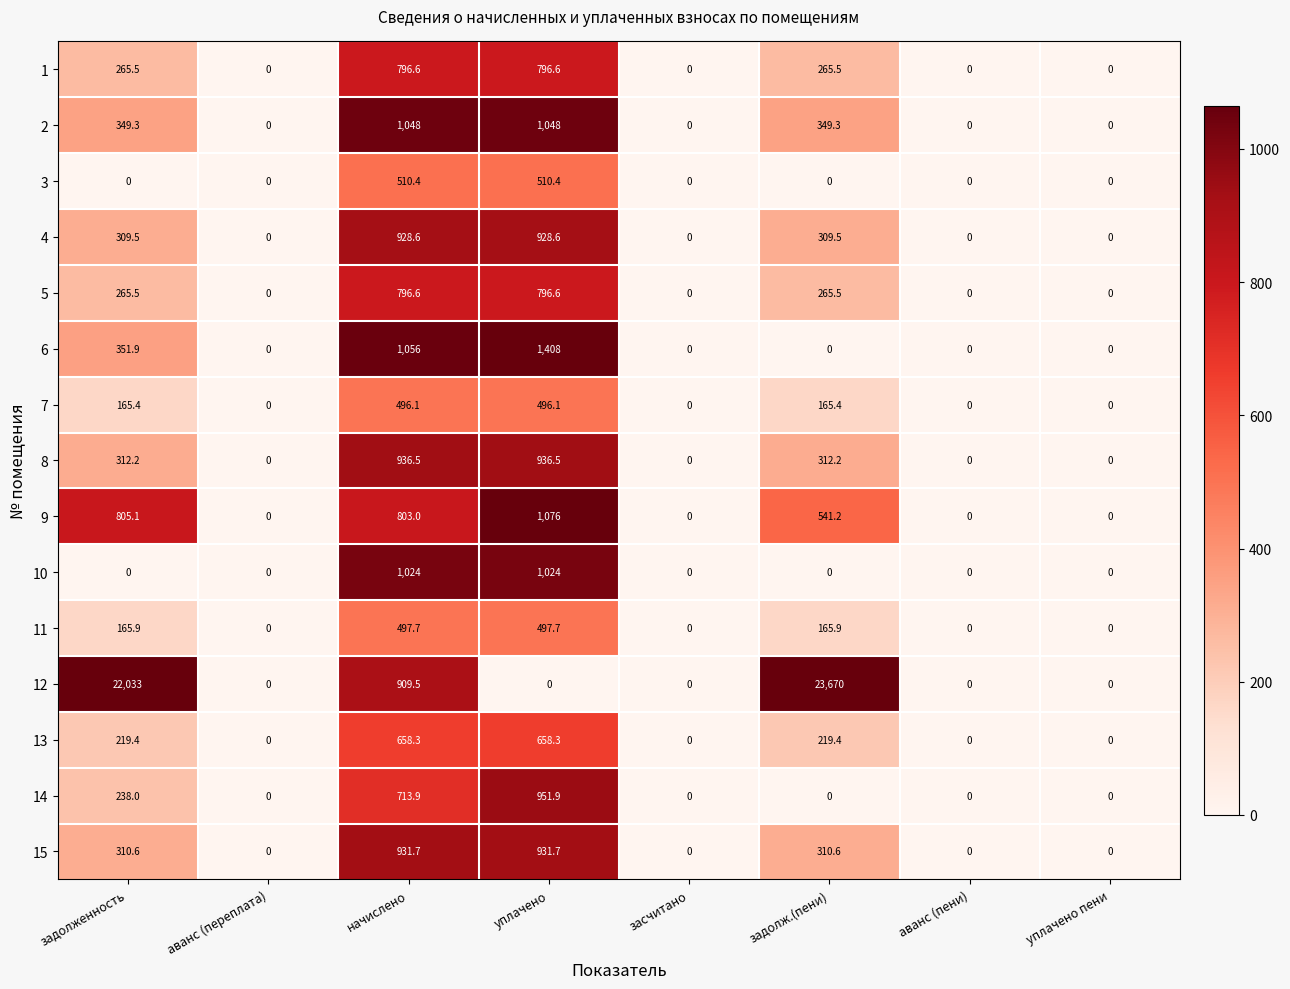

Count the number of categories in the chart.

8